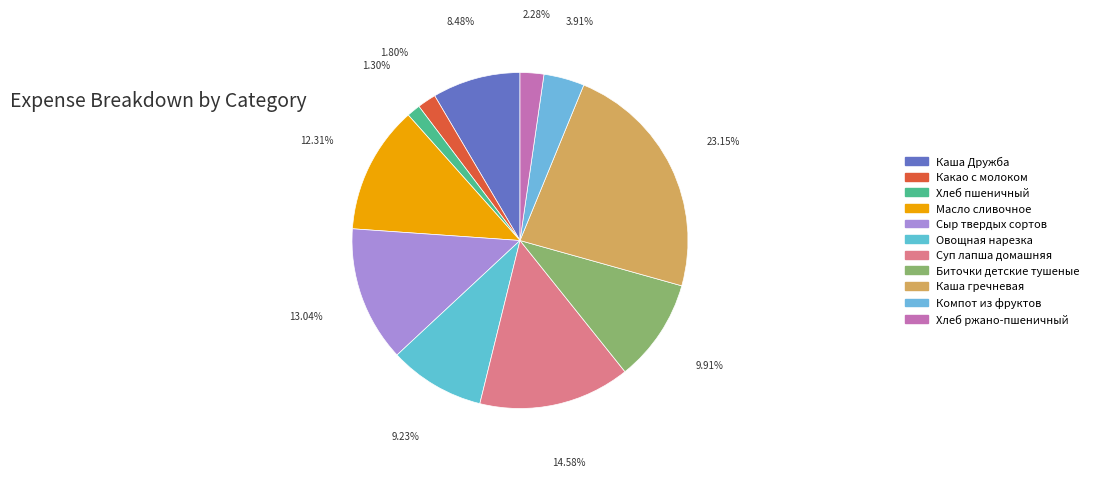

What is the total percentage of Биточки детские тушеные and Каша гречневая?

33.1%